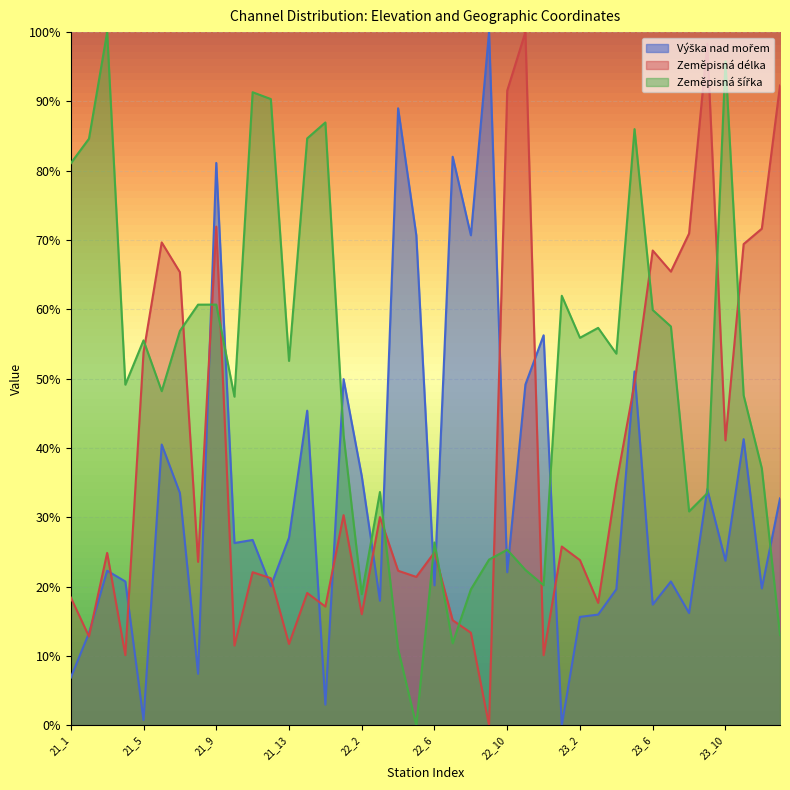

Reading left to right, what are all the values shown in this chart?

Výška nad mořem: 0.1	0.1	0.2	0.2	0.0	0.4	0.3	0.1	0.8	0.3	0.3	0.2	0.3	0.5	0.0	0.5	0.4	0.2	0.9	0.7	0.2	0.8	0.7	1.0	0.2	0.5	0.6	0.0	0.2	0.2	0.2	0.5	0.2	0.2	0.2	0.3	0.2	0.4	0.2	0.3
Zeměpisná délka: 0.2	0.1	0.2	0.1	0.5	0.7	0.7	0.2	0.7	0.1	0.2	0.2	0.1	0.2	0.2	0.3	0.2	0.3	0.2	0.2	0.2	0.2	0.1	0.0	0.9	1.0	0.1	0.3	0.2	0.2	0.3	0.5	0.7	0.7	0.7	1.0	0.4	0.7	0.7	0.9
Zeměpisná šířka: 0.8	0.8	1.0	0.5	0.6	0.5	0.6	0.6	0.6	0.5	0.9	0.9	0.5	0.8	0.9	0.4	0.2	0.3	0.1	0.0	0.3	0.1	0.2	0.2	0.3	0.2	0.2	0.6	0.6	0.6	0.5	0.9	0.6	0.6	0.3	0.3	1.0	0.5	0.4	0.1